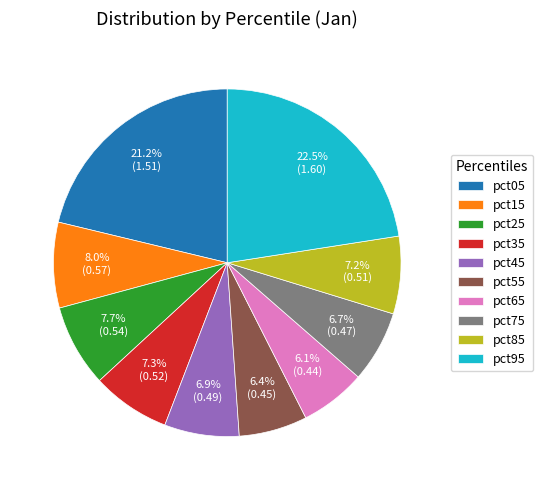

What percentage is NOT represented by pct95?

77.5%